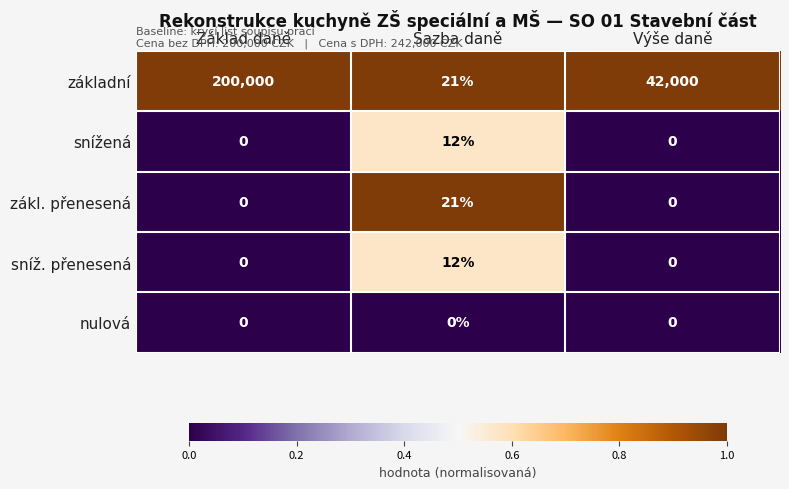

Reading right to left, what are all the values shown in this chart?

základní: 42000	21	200000
snížená: 0	12	0
zákl. přenesená: 0	21	0
sníž. přenesená: 0	12	0
nulová: 0	0	0